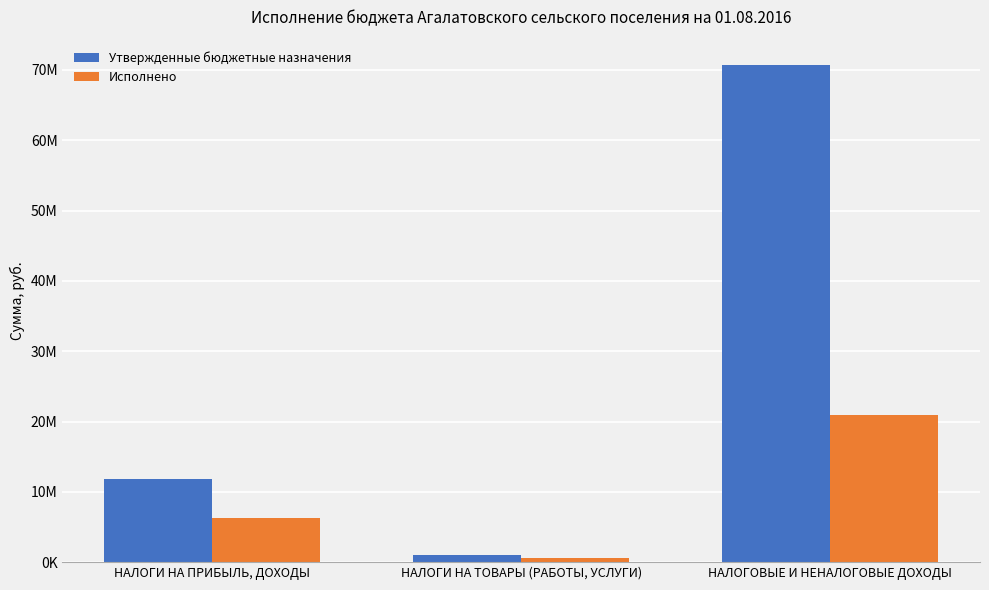

What is the difference between the Утвержденные бюджетные назначения values at НАЛОГИ НА ТОВАРЫ (РАБОТЫ, УСЛУГИ) and НАЛОГИ НА ПРИБЫЛЬ, ДОХОДЫ?

10906500.0